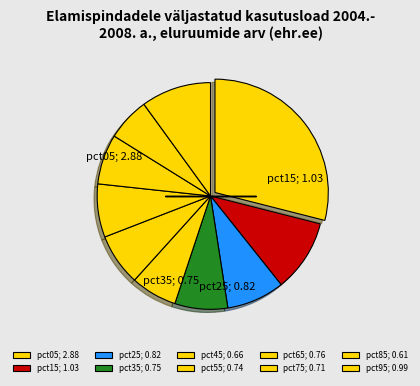

What is the total percentage of pct25 and pct95?

18.3%